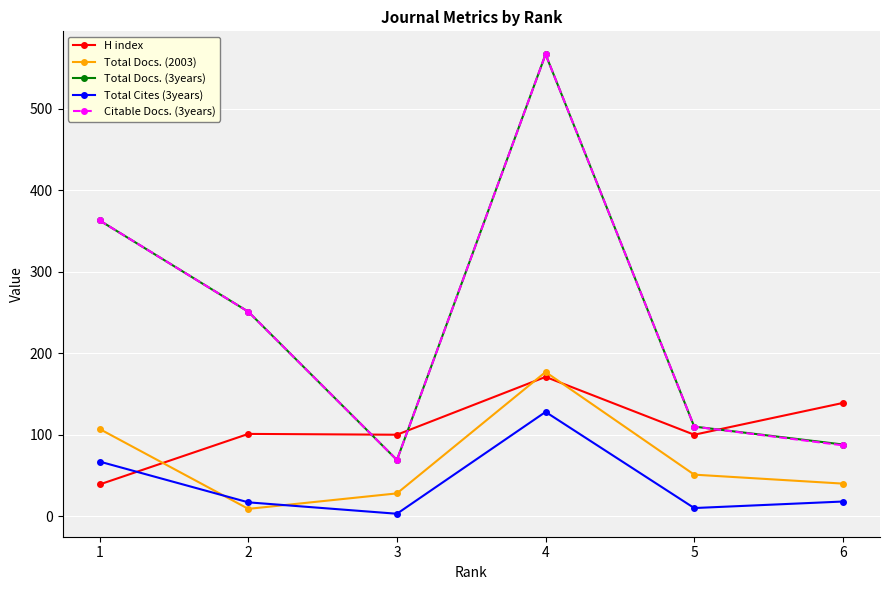

True or false: Total Docs. (2003) and H index cross at least once.

True